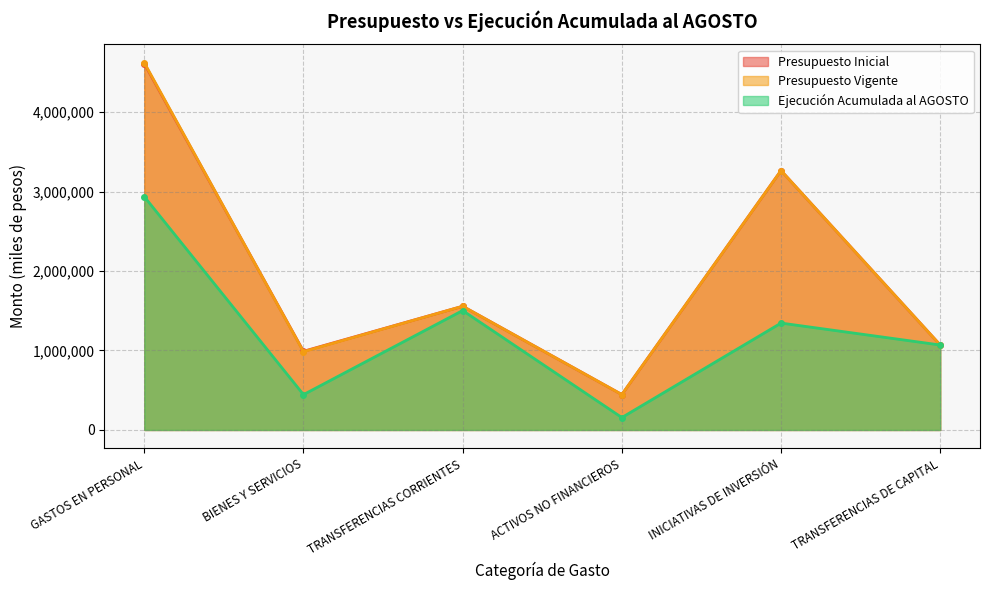

What is the label of the 5th point from the right?

BIENES Y SERVICIOS